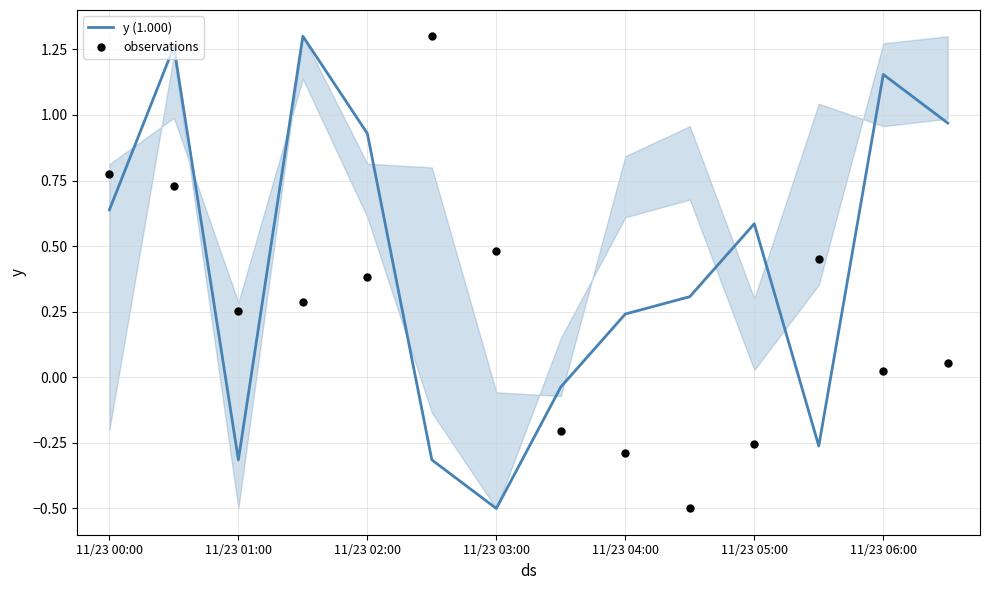

Which series has the largest total across all categories?

y (1.000)